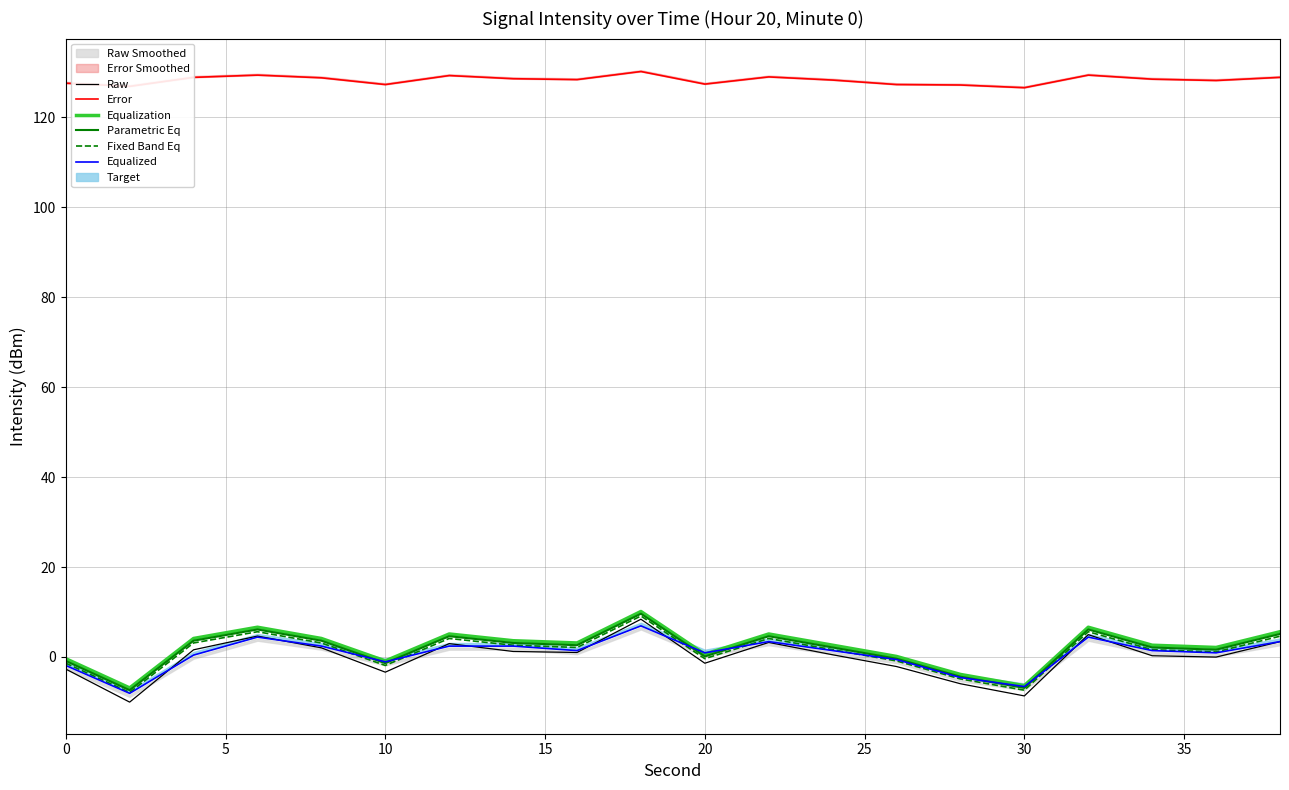

How many categories are shown in the chart?

20